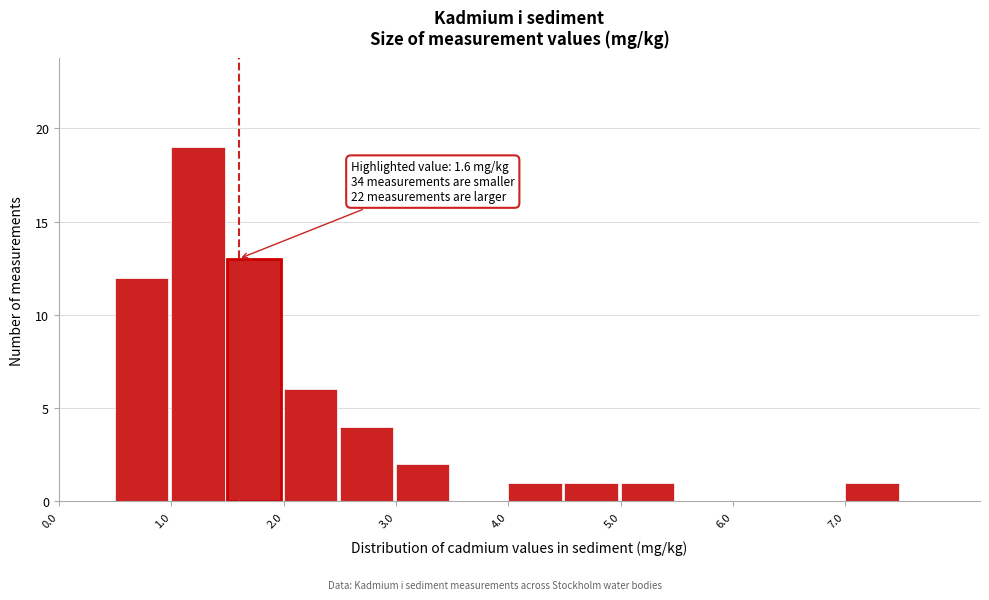

Which range on the x-axis has the tallest bar?

1.0 to 1.5